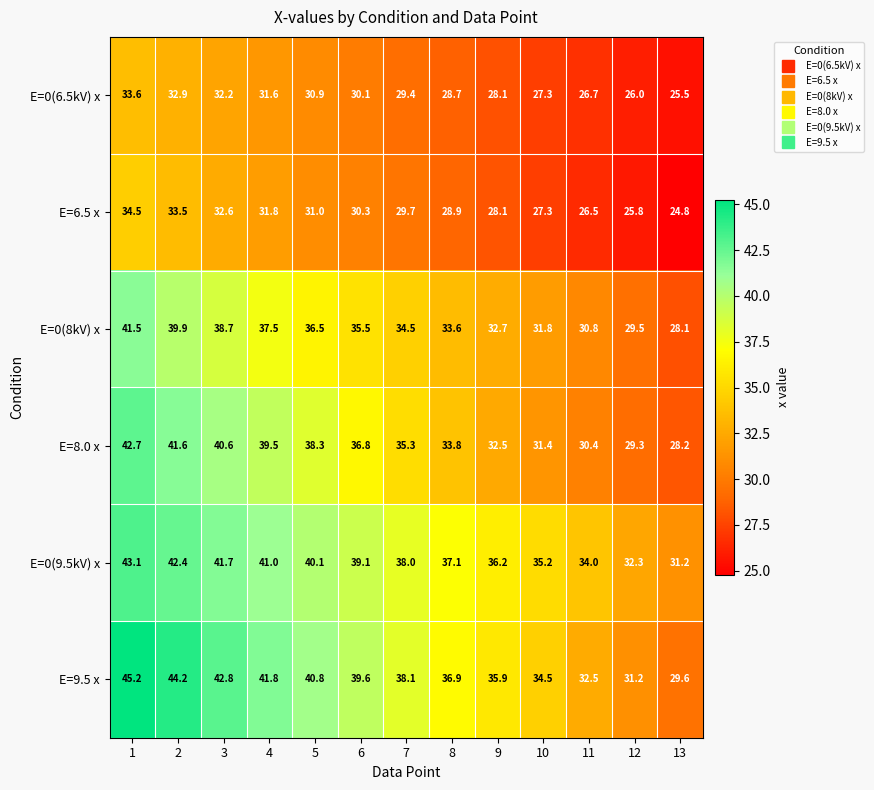

What is the spread (max minus min) of values at 5?

9.9